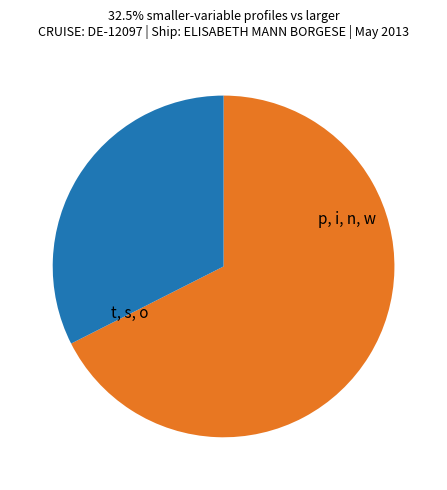

Does any single category account for the majority?

Yes